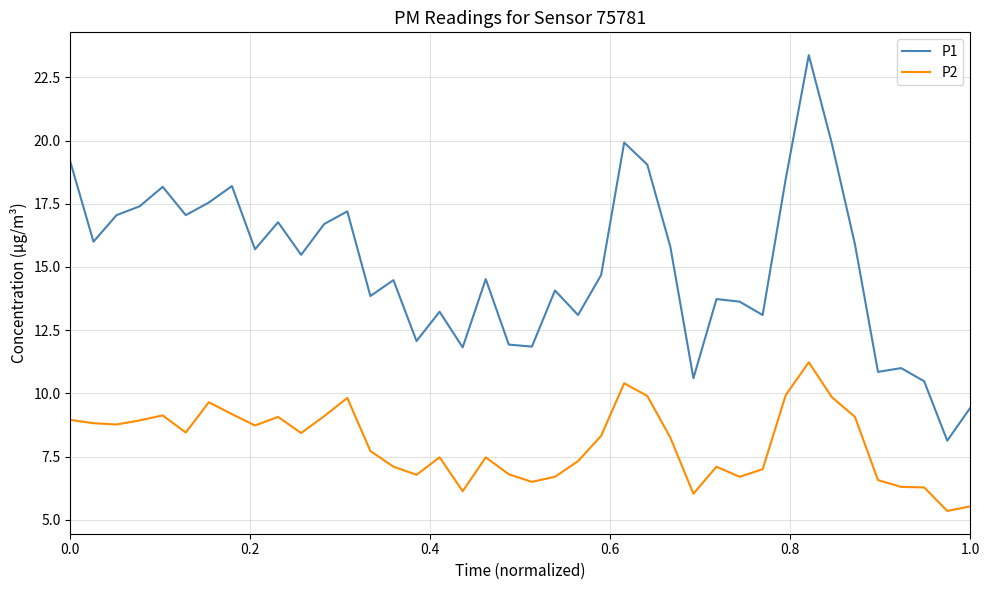

Which series has the largest range (max minus min)?

P1